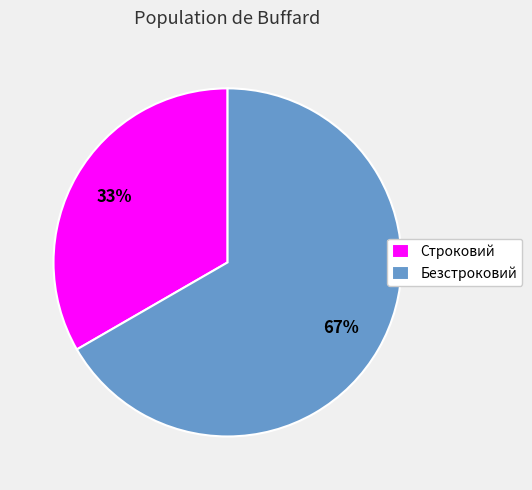

To the nearest percent, what percentage of the pie is Безстроковий?

67%